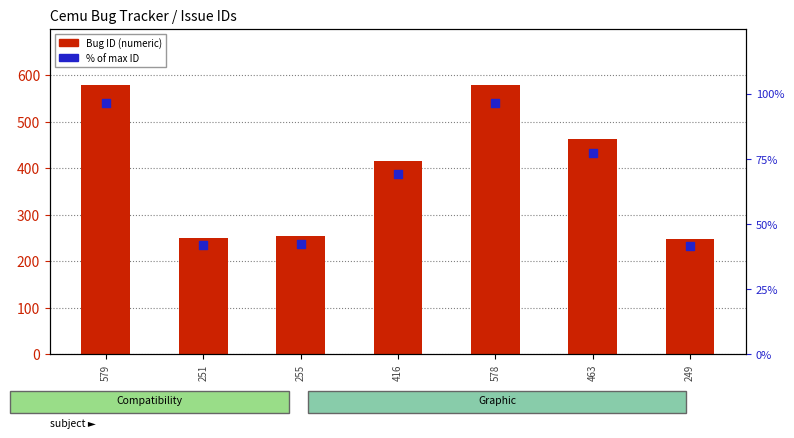

Which series has the widest spread of Y values?

Bug ID (numeric)